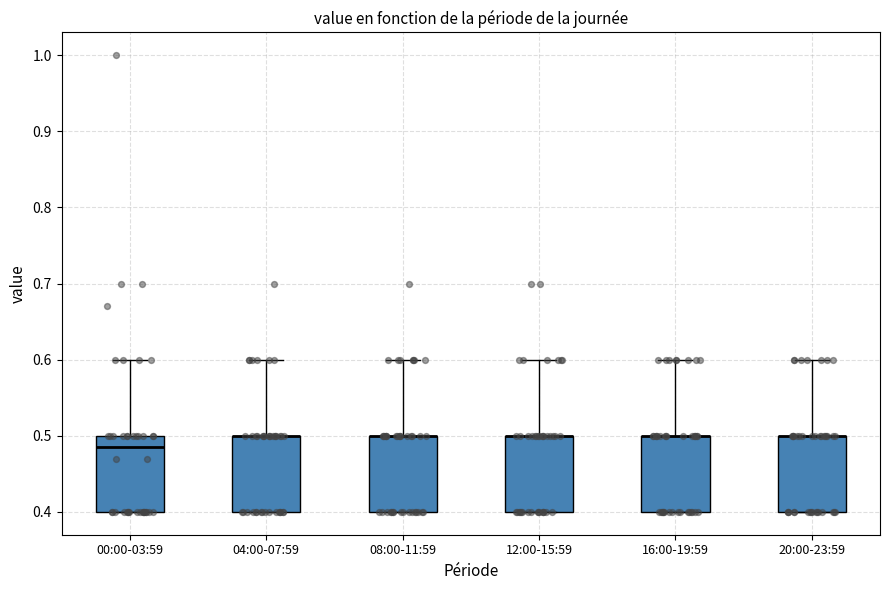

Reading left to right, transcribe this box plot: for each box, give where its median line is, the range the box spans, and where its two whiskers end, as read against the y-axis. The values are not printed on the chart, so give them approximately, as read against the axis.

00:00-03:59: median 0.49, box 0.40 to 0.50, whiskers 0.40 to 0.60
04:00-07:59: median 0.50 (drawn on the box's upper edge), box 0.40 to 0.50, whiskers 0.40 to 0.60
08:00-11:59: median 0.50 (drawn on the box's upper edge), box 0.40 to 0.50, whiskers 0.40 to 0.60
12:00-15:59: median 0.50 (drawn on the box's upper edge), box 0.40 to 0.50, whiskers 0.40 to 0.60
16:00-19:59: median 0.50 (drawn on the box's upper edge), box 0.40 to 0.50, whiskers 0.40 to 0.60
20:00-23:59: median 0.50 (drawn on the box's upper edge), box 0.40 to 0.50, whiskers 0.40 to 0.60